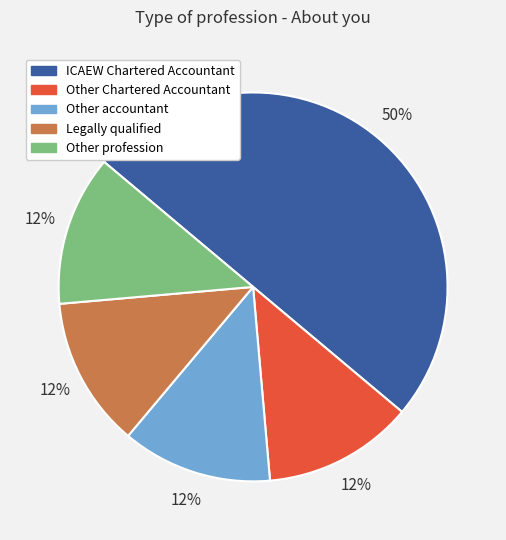

Which category has the biggest portion of the pie?

ICAEW Chartered Accountant